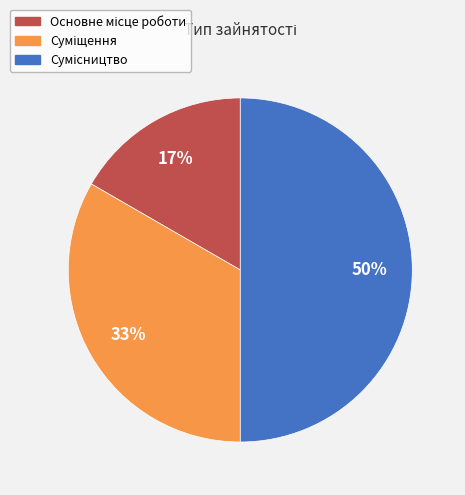

To the nearest percent, what is the average slice percentage?

33%